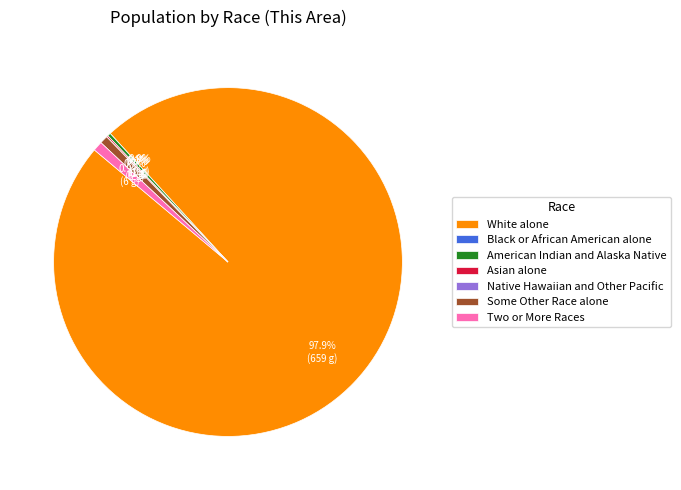

The American Indian and Alaska Native slice represents 12% of the pie. True or false?

False